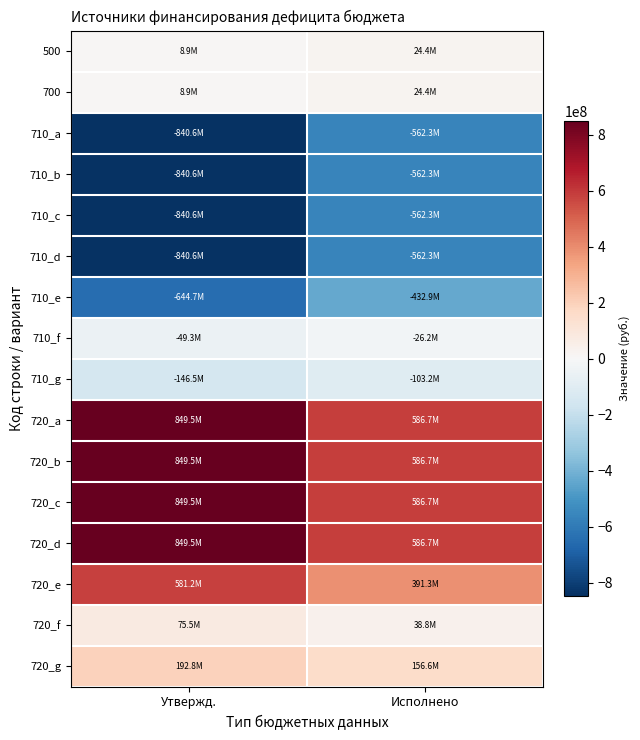

Reading left to right, transcribe all the data shown in this chart.

500: Утвержд.=8895972.6	Исполнено=24416627.1
700: Утвержд.=8895972.6	Исполнено=24416627.1
710_a: Утвержд.=-840558831.8	Исполнено=-562309663.6
710_b: Утвержд.=-840558831.8	Исполнено=-562309663.6
710_c: Утвержд.=-840558831.8	Исполнено=-562309663.6
710_d: Утвержд.=-840558831.8	Исполнено=-562309663.6
710_e: Утвержд.=-644733239.9	Исполнено=-432895528.4
710_f: Утвержд.=-49300344.9	Исполнено=-26219504.8
710_g: Утвержд.=-146525247.0	Исполнено=-103194630.4
720_a: Утвержд.=849454804.4	Исполнено=586726290.7
720_b: Утвержд.=849454804.4	Исполнено=586726290.7
720_c: Утвержд.=849454804.4	Исполнено=586726290.7
720_d: Утвержд.=849454804.4	Исполнено=586726290.7
720_e: Утвержд.=581150926.2	Исполнено=391332951.5
720_f: Утвержд.=75499002.2	Исполнено=38751272.2
720_g: Утвержд.=192804875.9	Исполнено=156642067.0